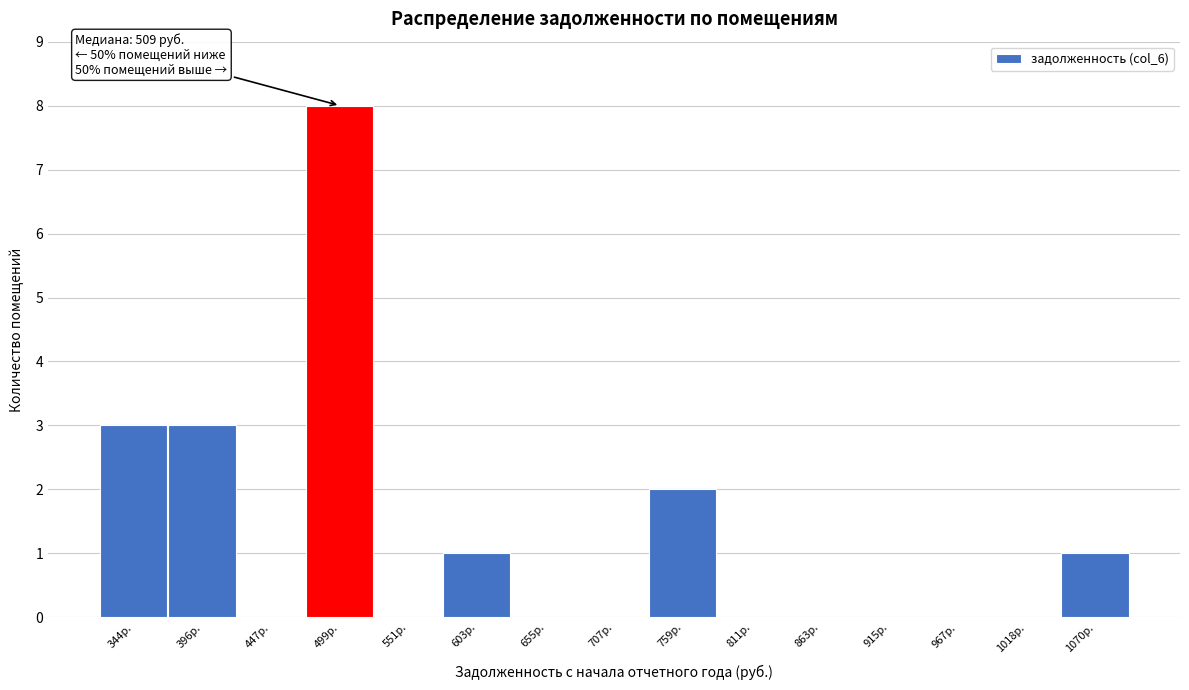

Reading left to right, extract all data points from this chart.

344р.=3	396р.=3	447р.=0	499р.=8	551р.=0	603р.=1	655р.=0	707р.=0	759р.=2	811р.=0	863р.=0	915р.=0	967р.=0	1018р.=0	1070р.=1